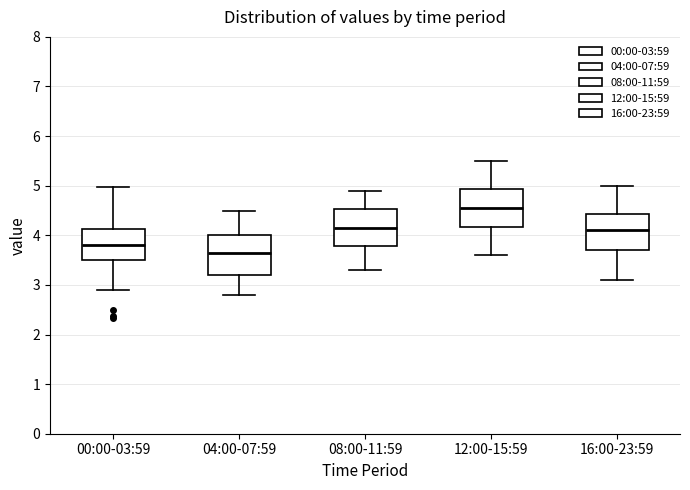

Which box has the lowest median line?

04:00-07:59